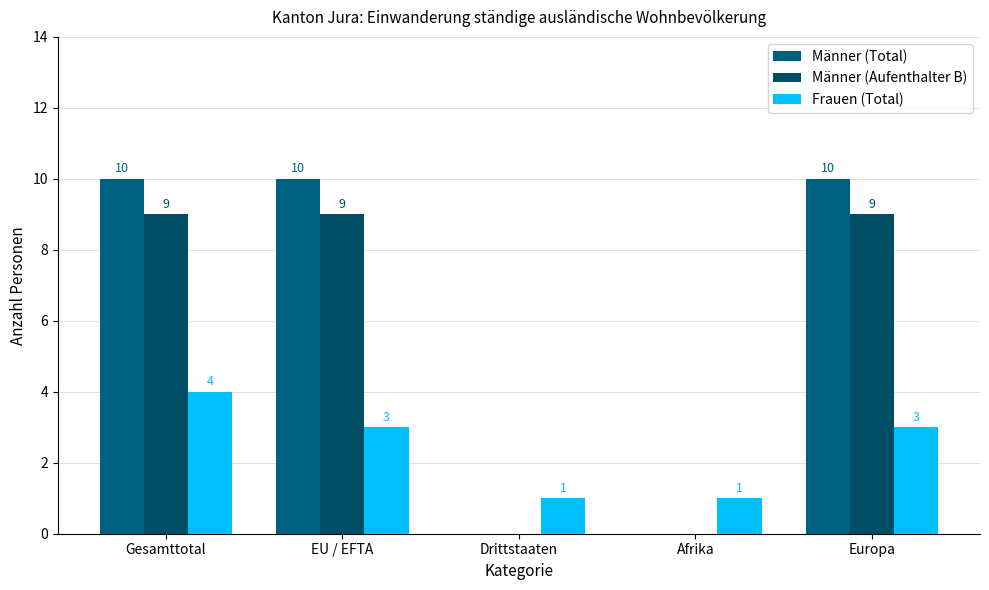

What is the label of the 4th bar from the right?

EU / EFTA